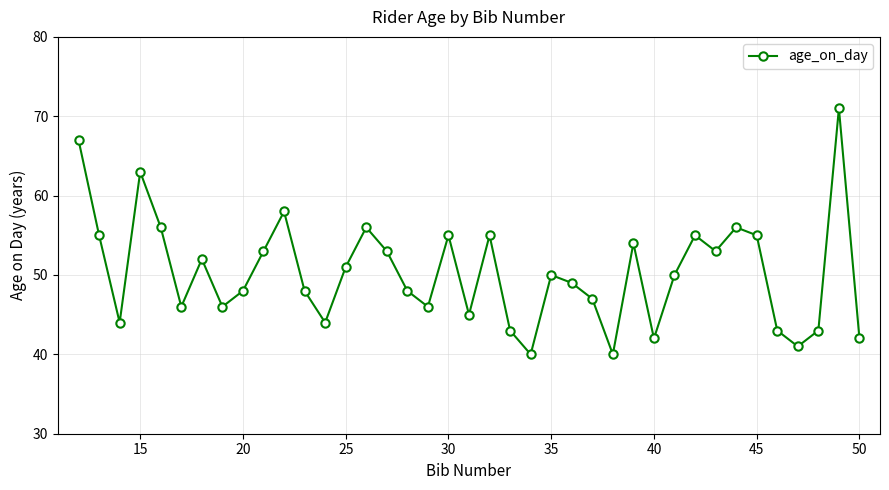

What is the difference between the maximum and minimum values?

31